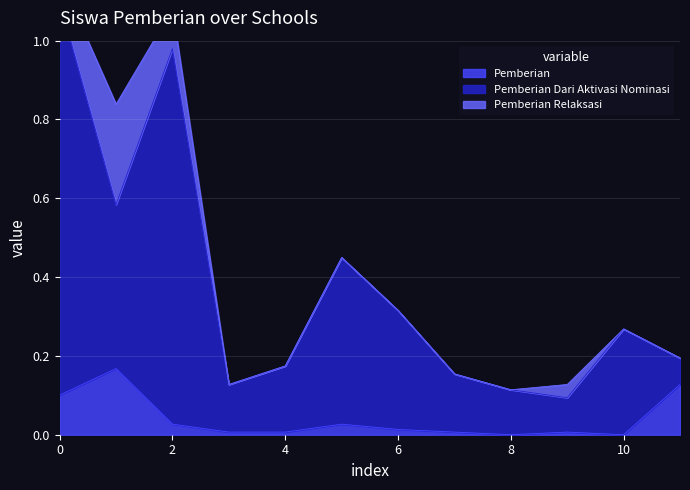

The value of Pemberian at 0 is 0.1. True or false?

True